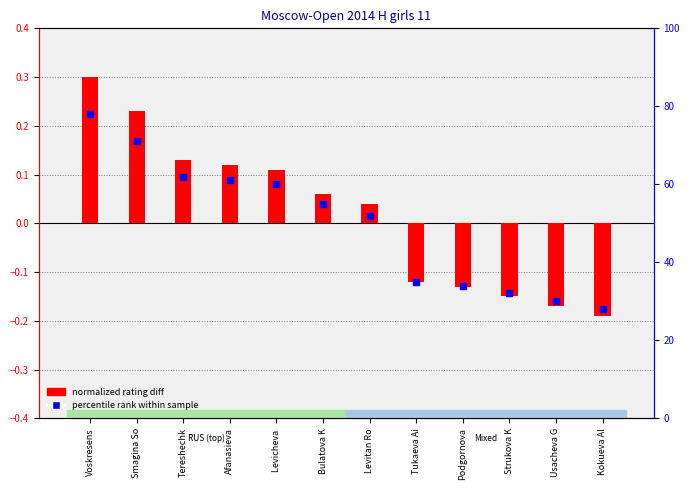

Is the value of normalized rating diff at Tereshechk greater than the value of percentile rank within sample at Bulatova K?

No